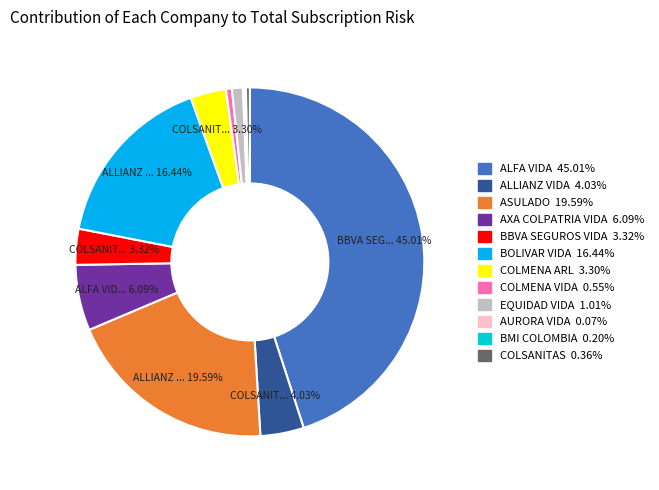

To the nearest percent, what percentage of the pie is COLMENA VIDA?

1%